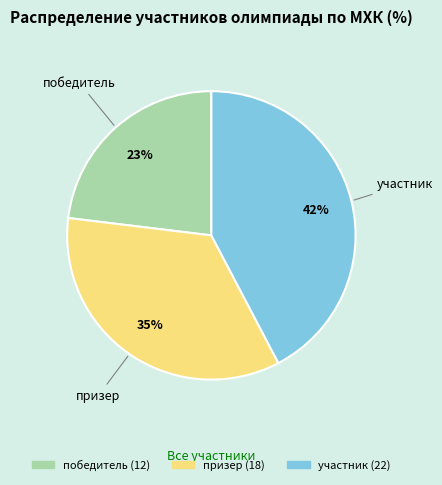

To the nearest percent, what percentage of the pie is призер?

35%